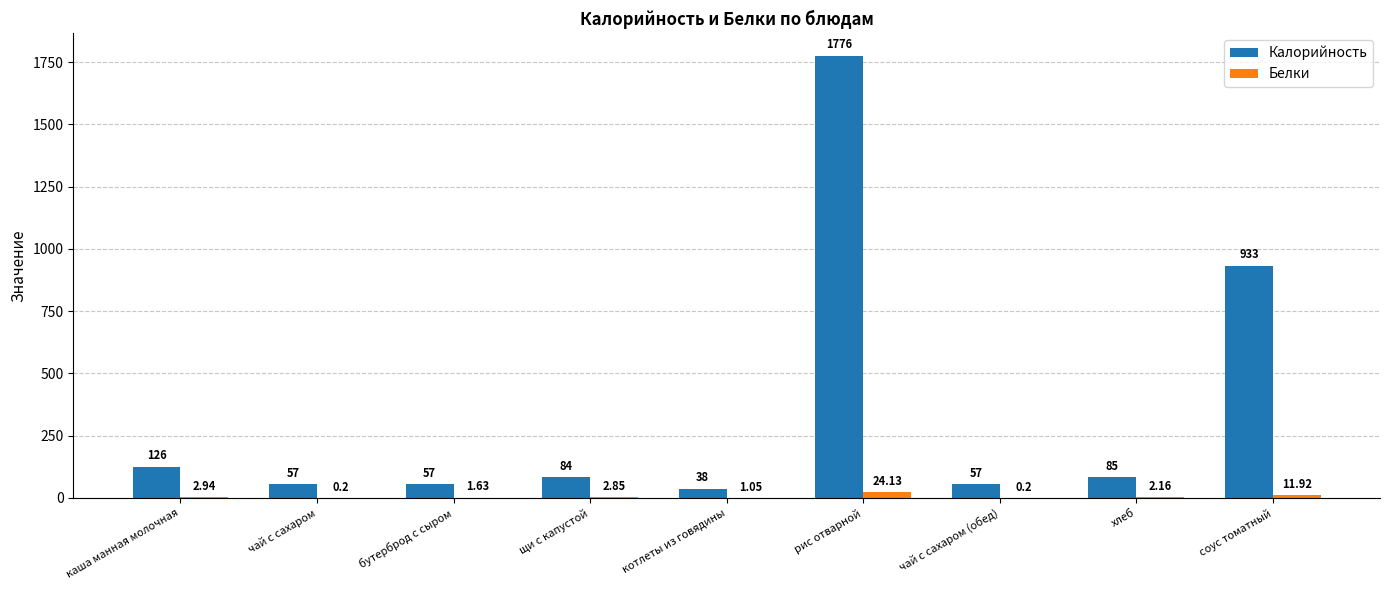

What is the sum of the Белки values at рис отварной and чай с сахаром (обед)?

24.3